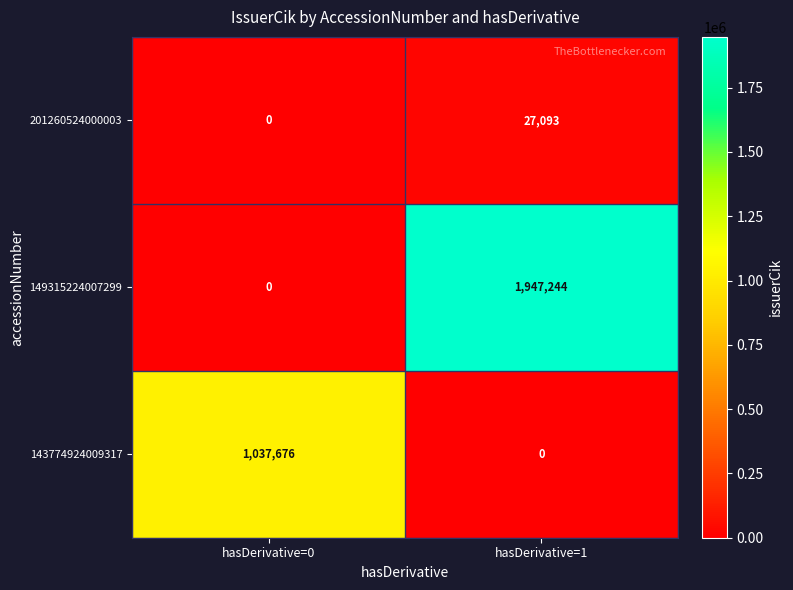

List the series in order of their peak value, highest first.

149315224007299, 143774924009317, 201260524000003